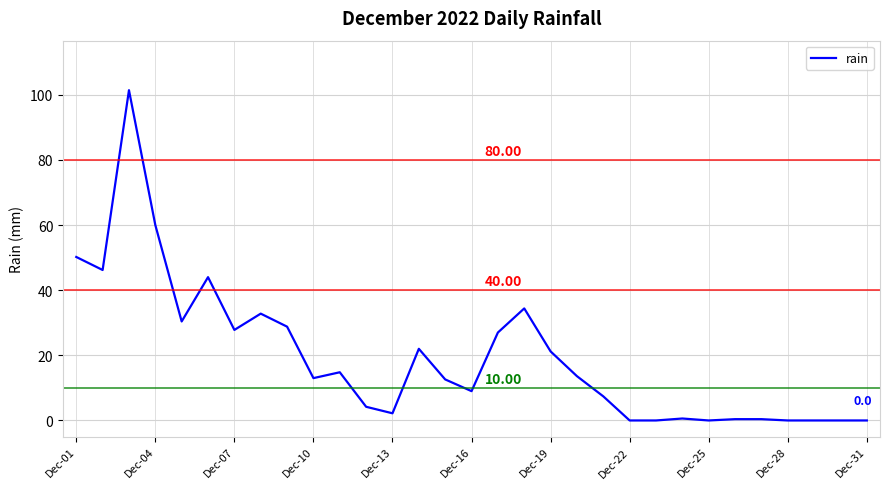

What is the difference between the maximum and minimum values?

101.4